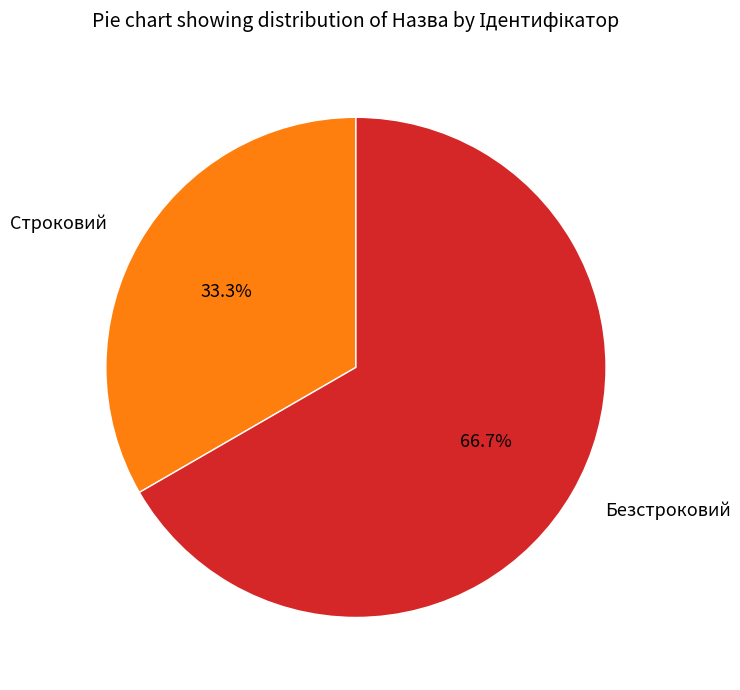

Does any single category account for the majority?

Yes